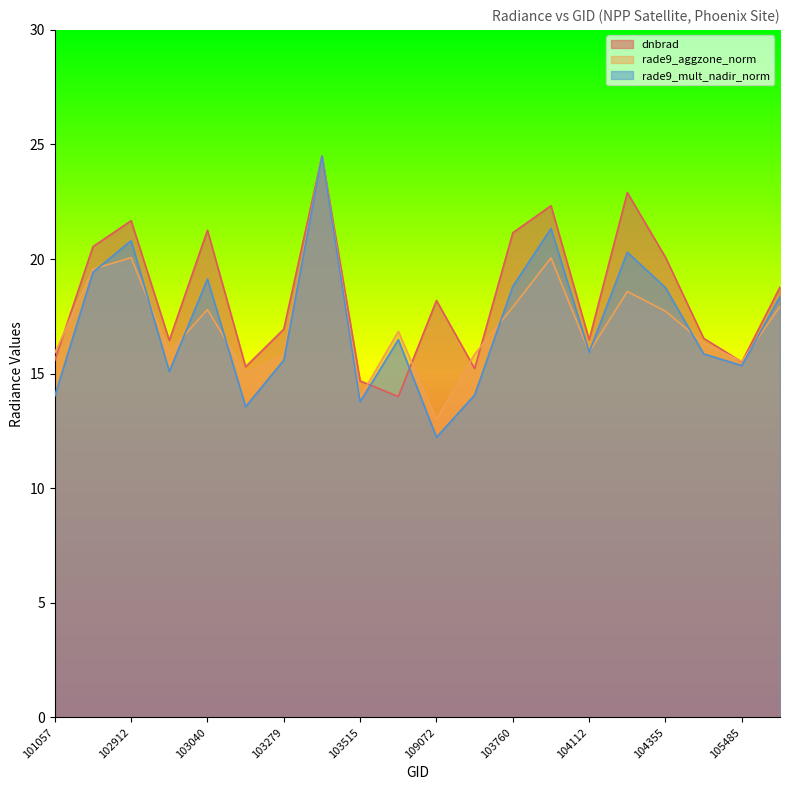

What is the greatest value displayed?

24.5